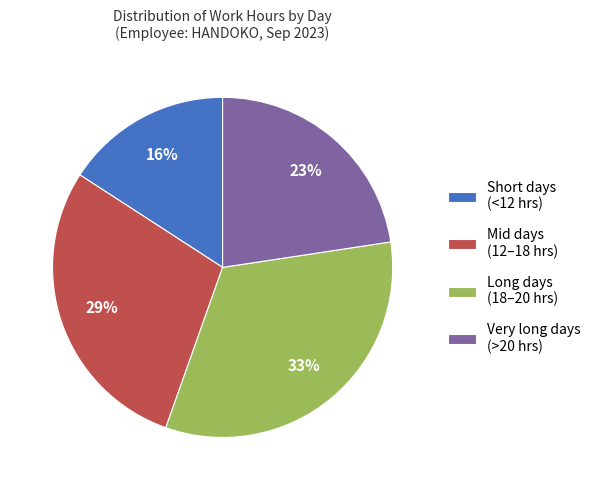

What percentage is the Mid days (12–18 hrs) slice, to the nearest percent?

29%